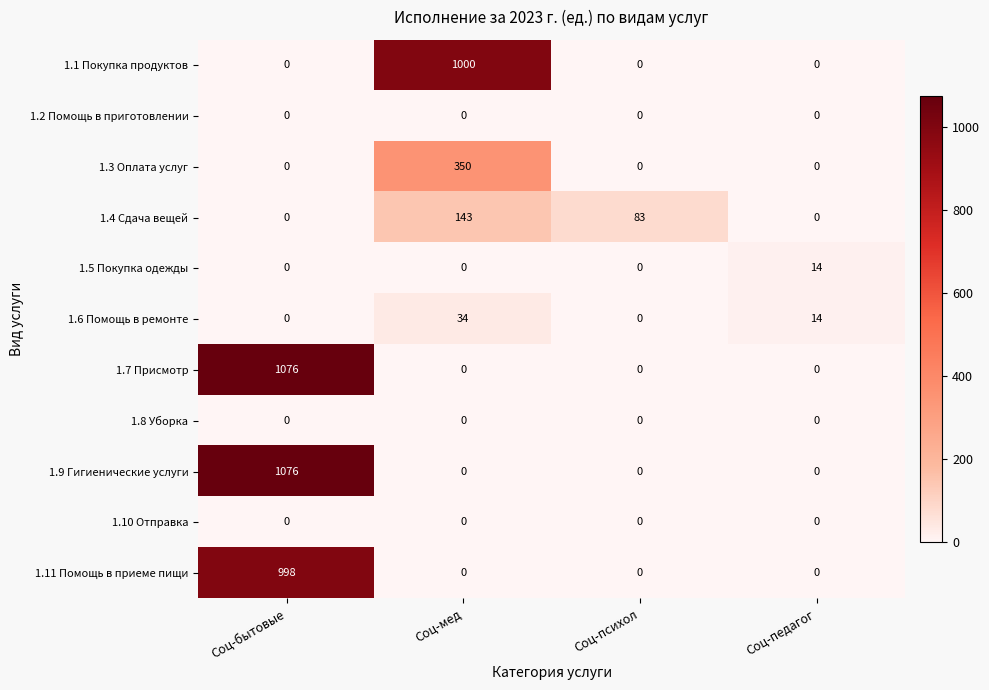

At which category is the sum across all series the highest?

Соц-бытовые